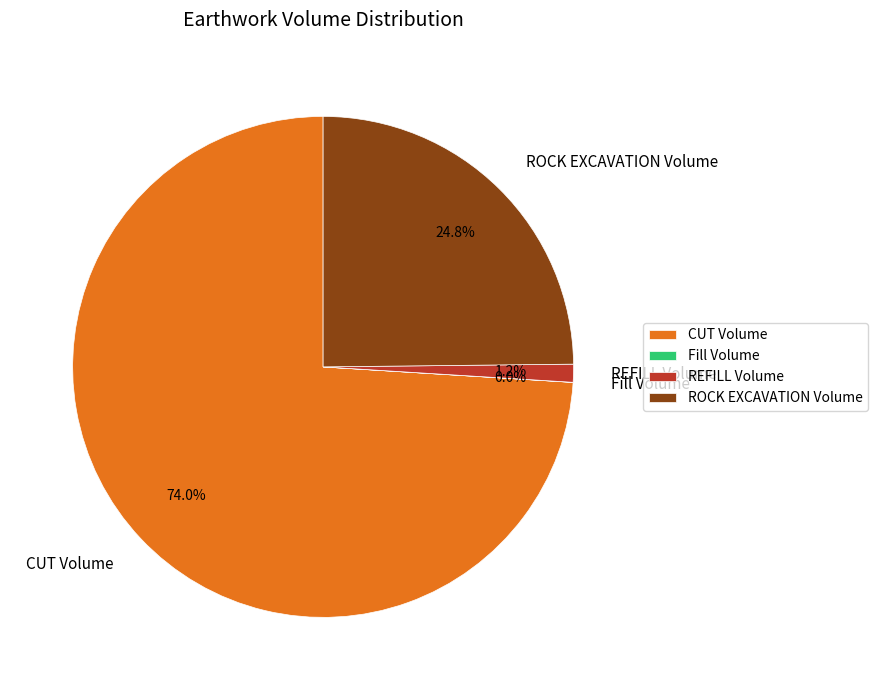

What is the ratio of the value at CUT Volume to the value at ROCK EXCAVATION Volume?

3.0